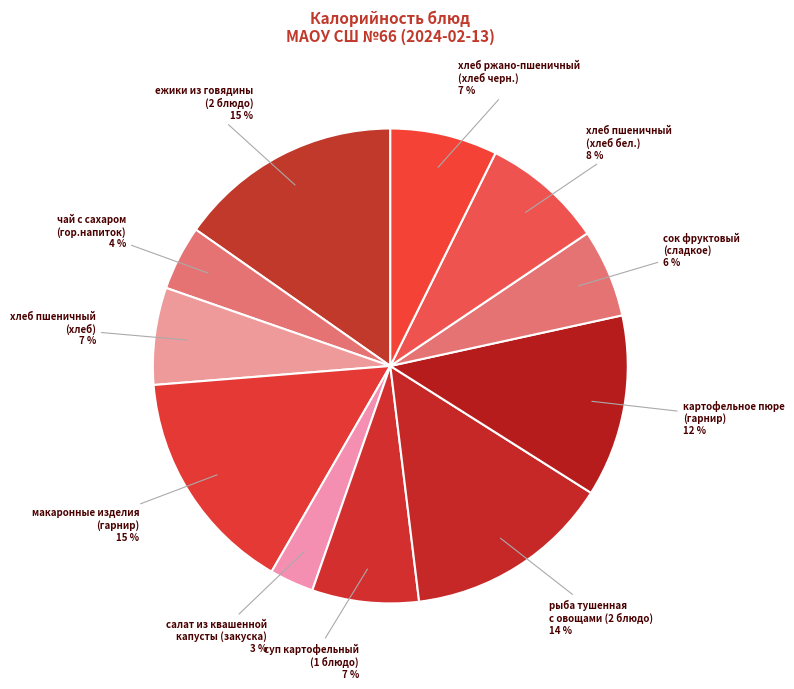

Count the number of slices in the pie.

11